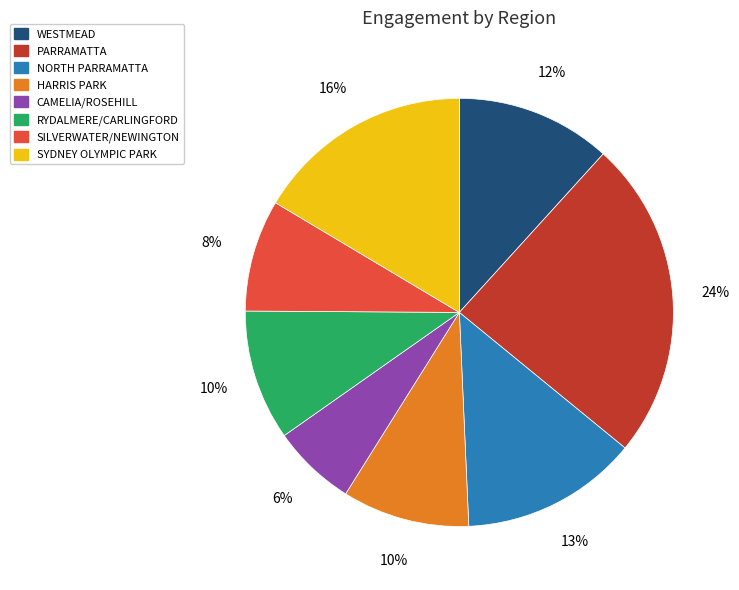

How many slices are in this pie chart?

8